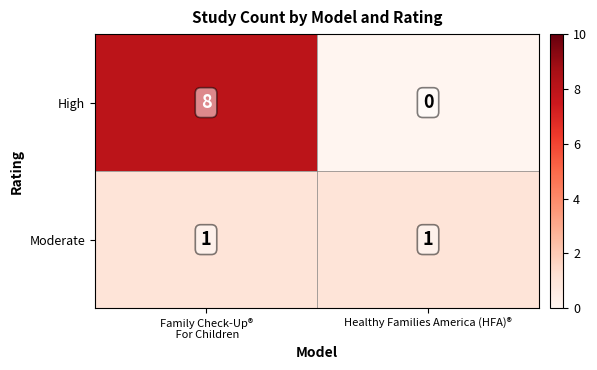

Which series has the widest spread of values?

High